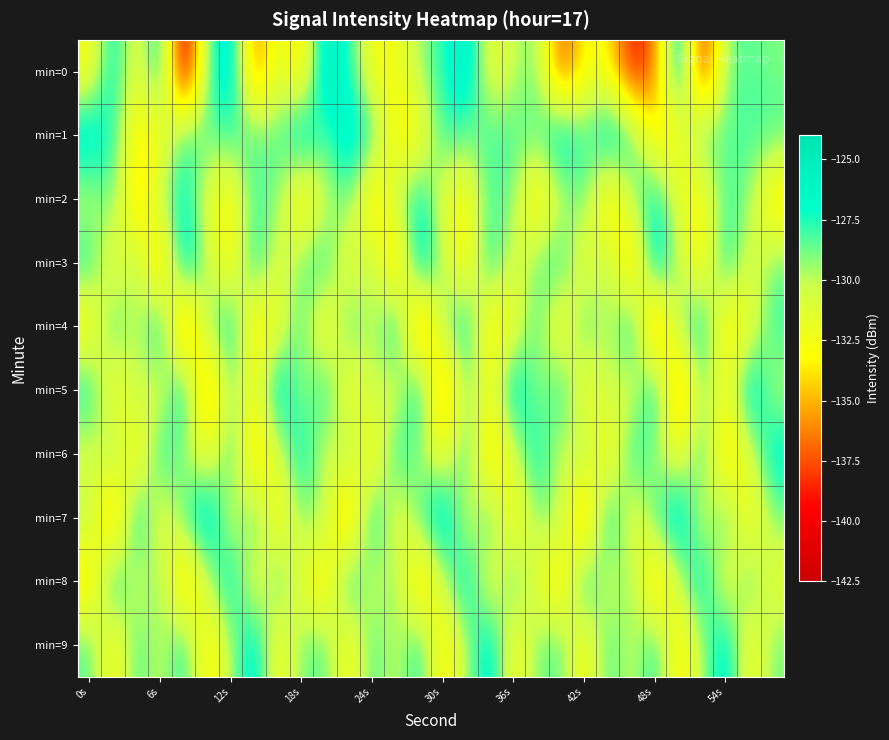

Rank the series by their maximum value, from highest to lowest.

min=0, min=7, min=3, min=5, min=1, min=9, min=4, min=8, min=6, min=2